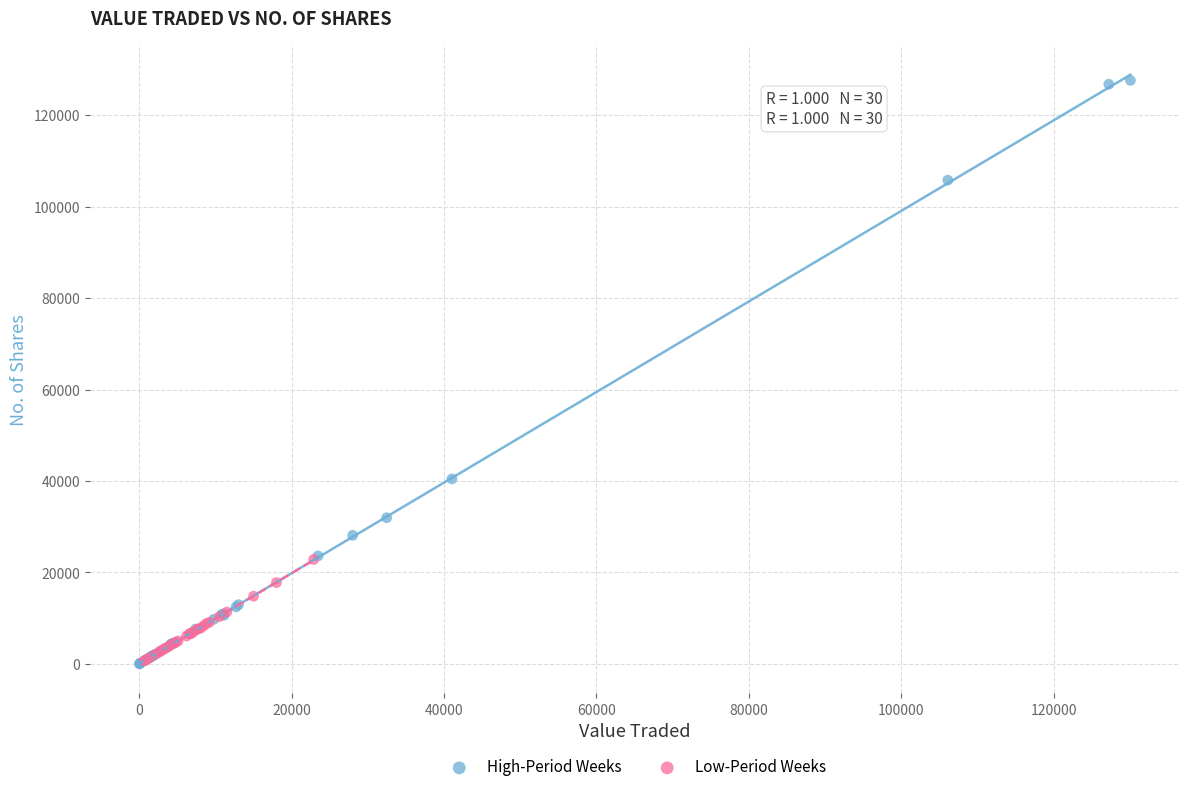

What are all the series names shown in the legend?

High-Period Weeks, Low-Period Weeks